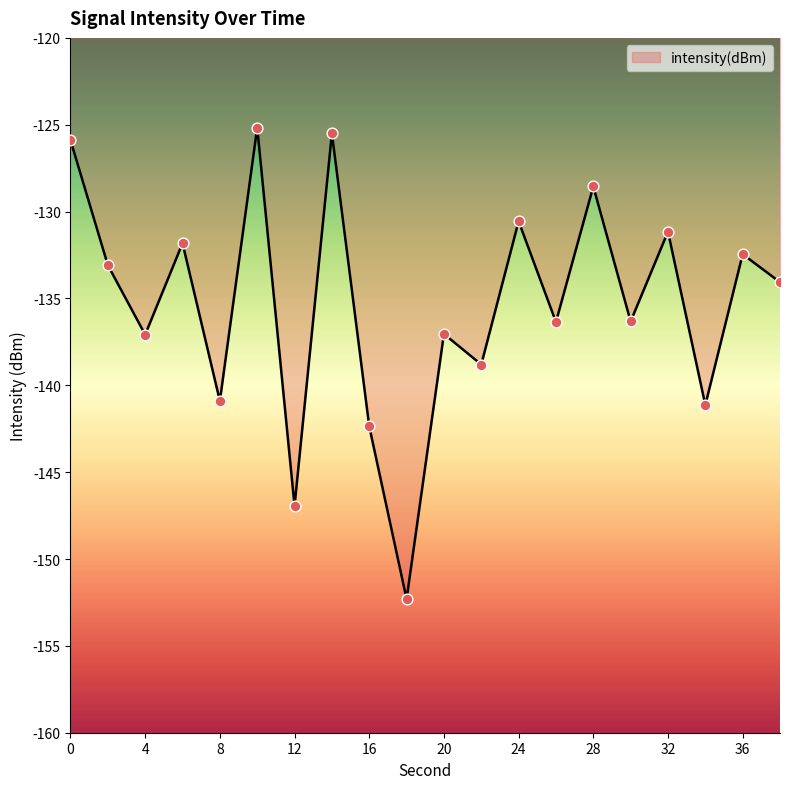

What is the maximum value shown in the chart?

-125.2